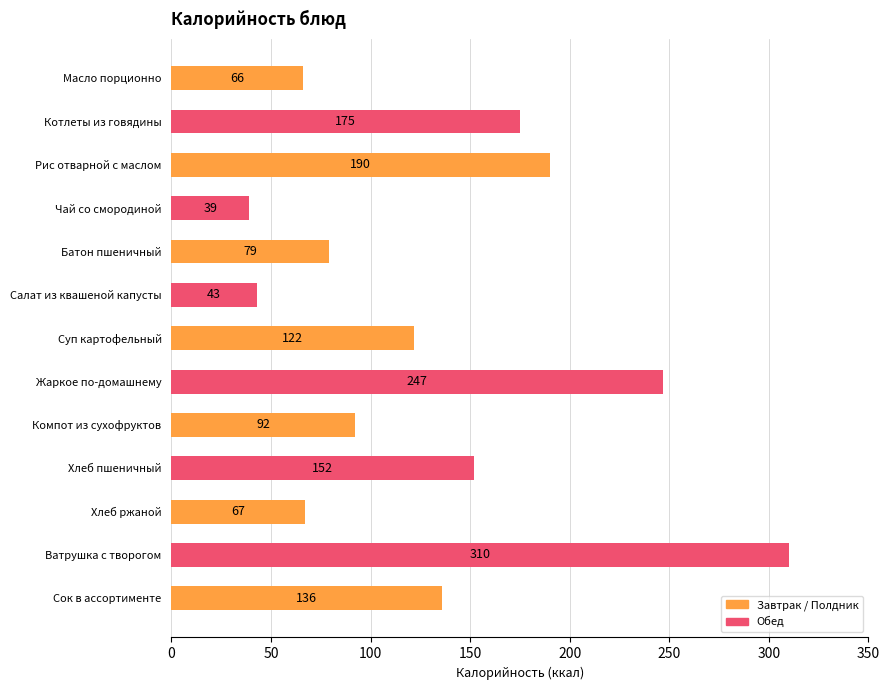

What is the value of the 4th bar from the top?

39